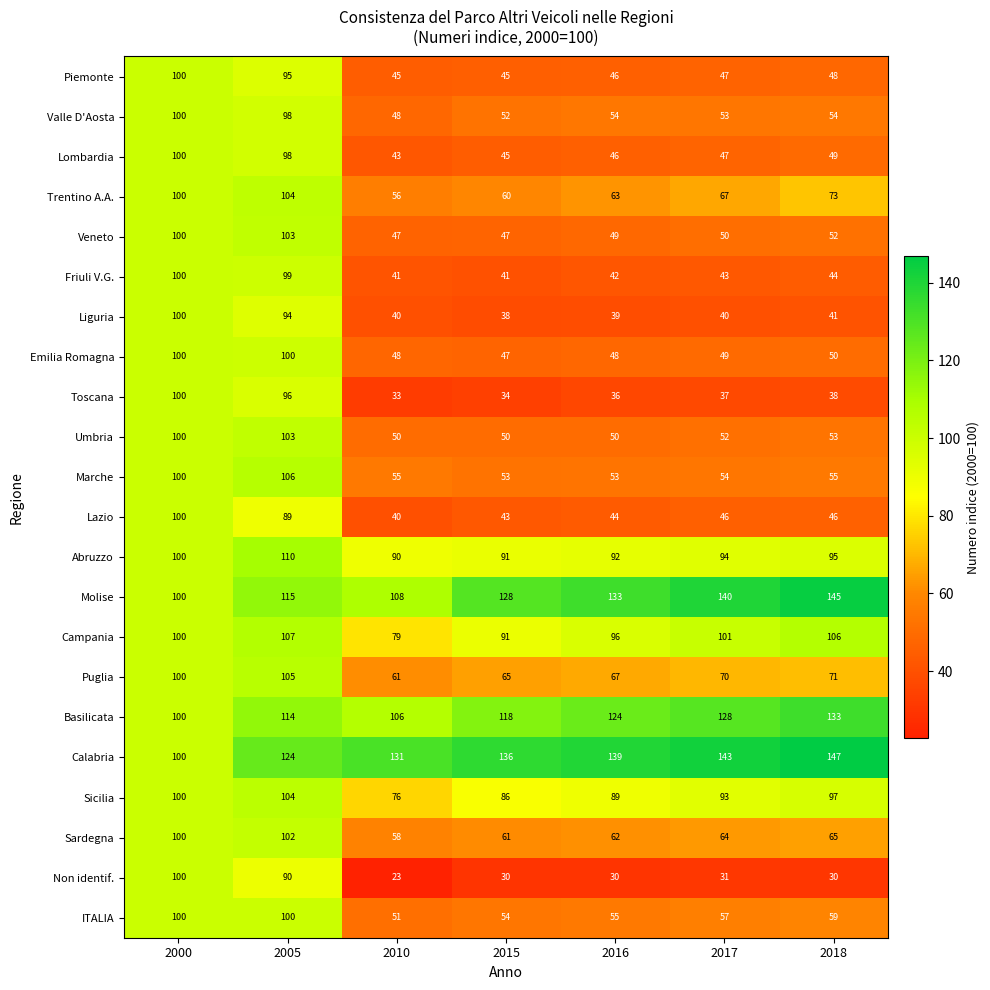

Read the Non identif. value at 2018.

30